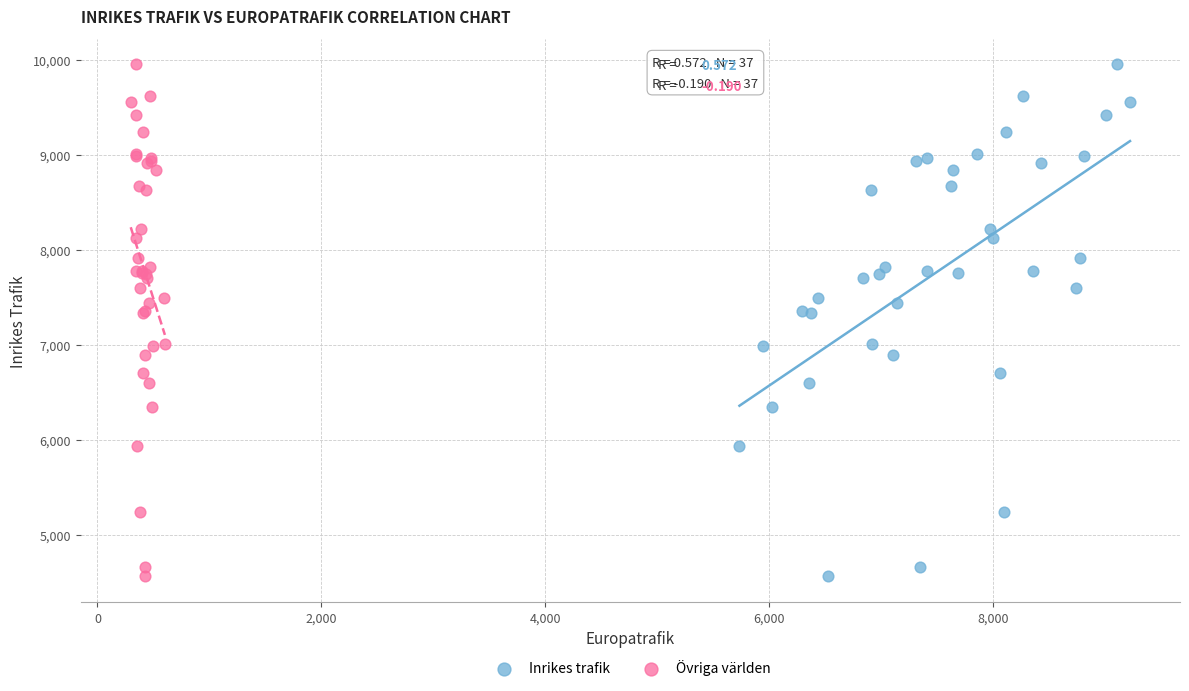

What are all the series names shown in the legend?

Inrikes trafik, Övriga världen